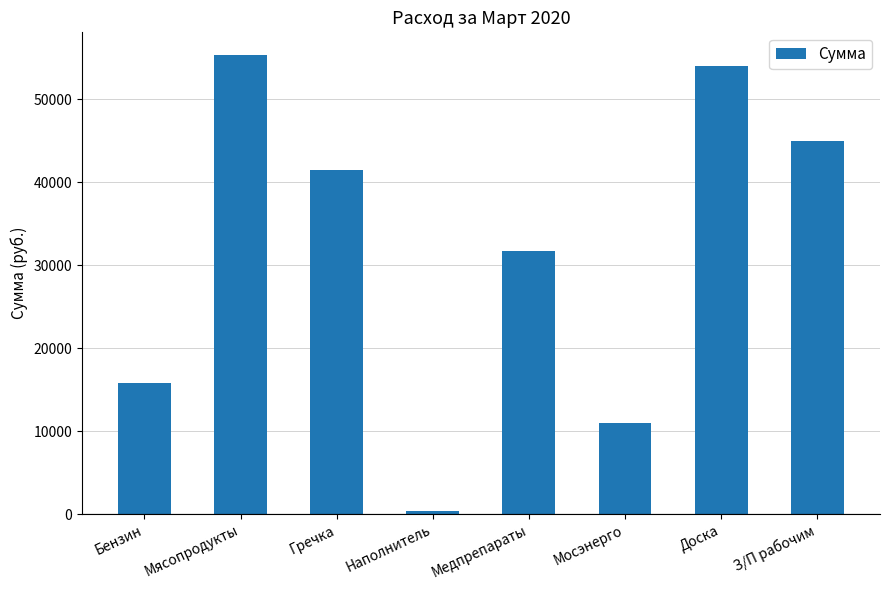

How many bars are there in total?

8